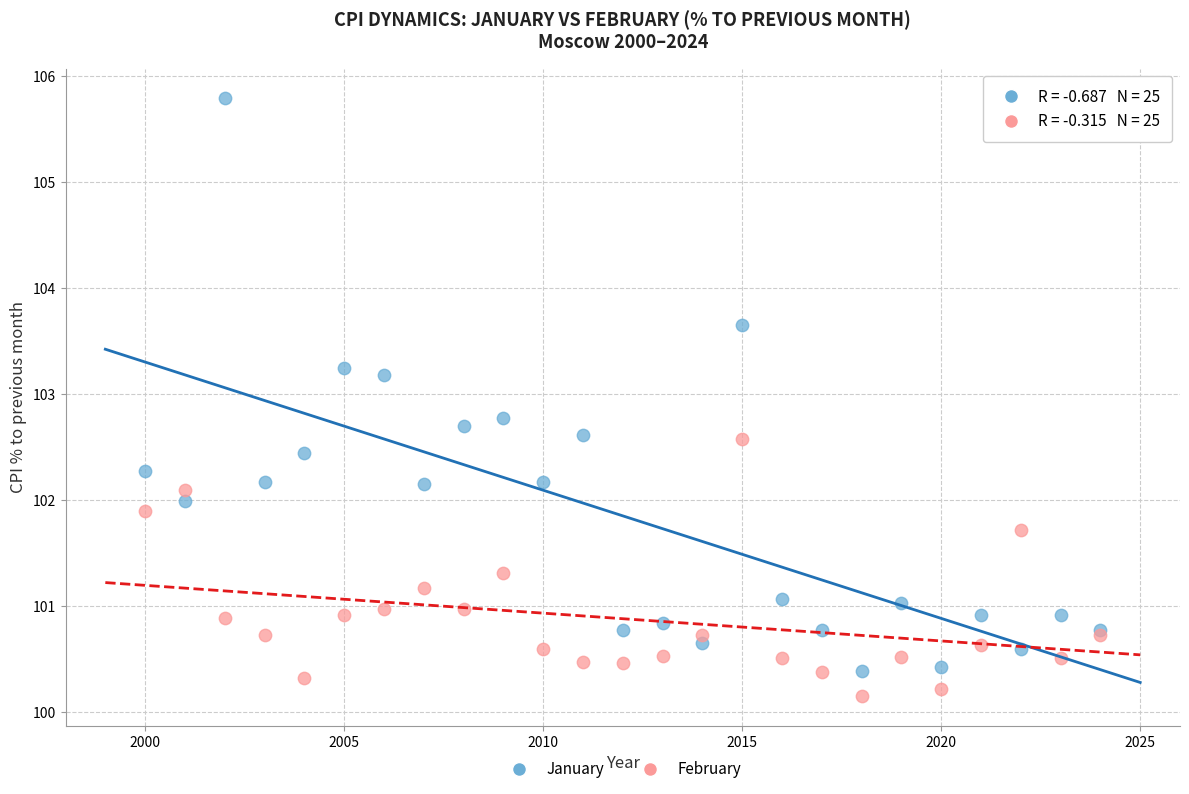

Which series contains the highest Y value?

January